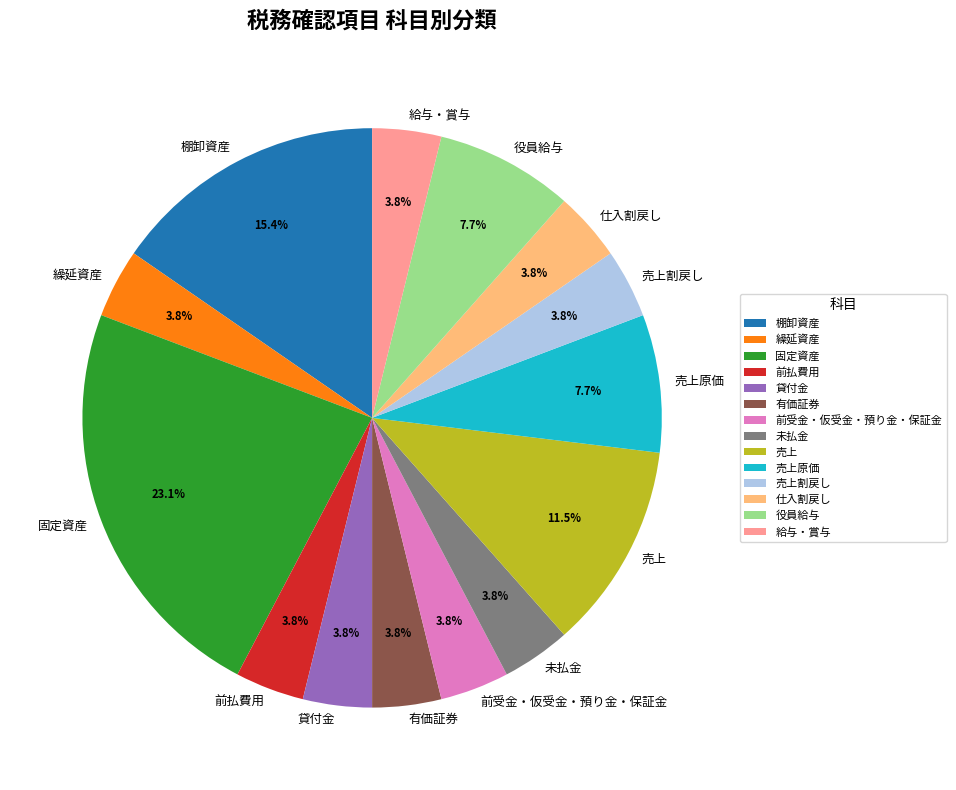

How many segments does this pie chart have?

14